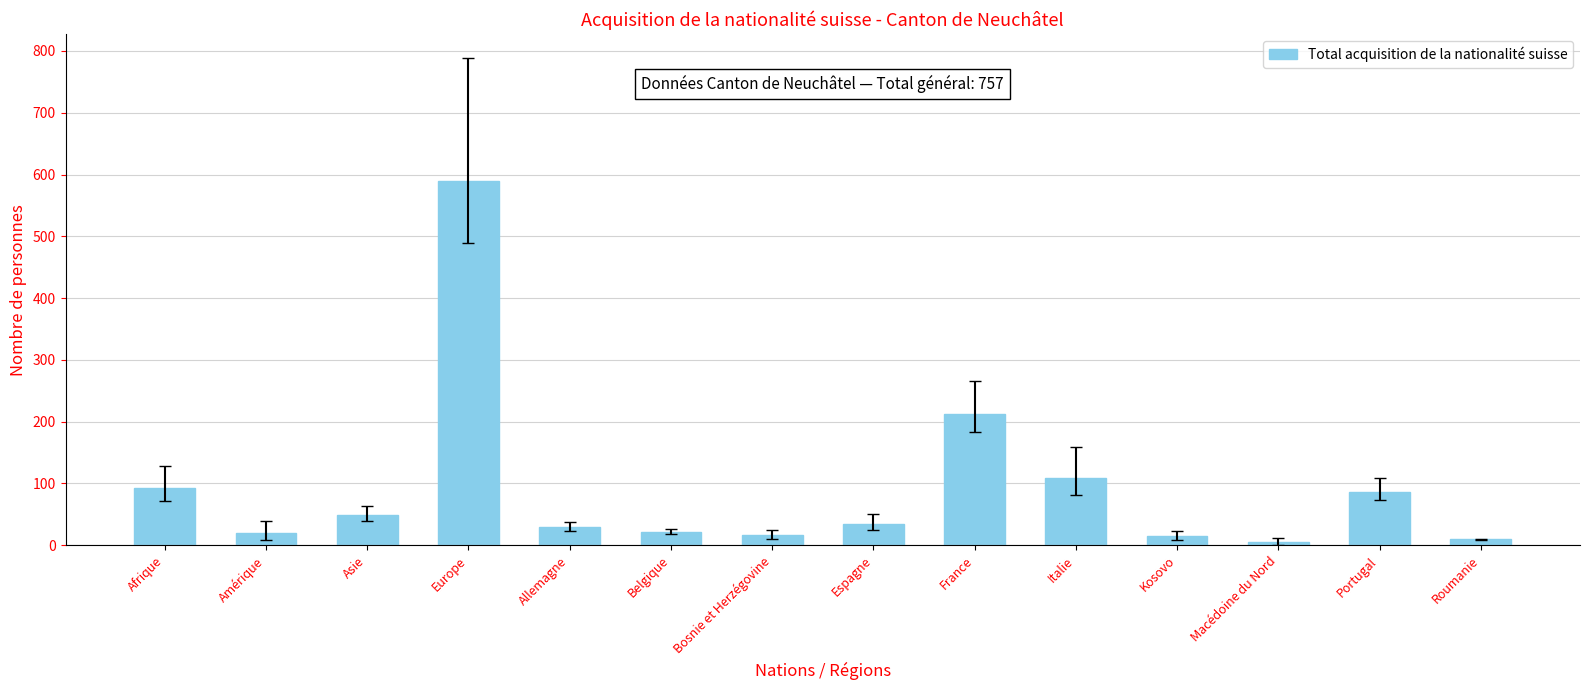

What is the value of the 14th bar from the left?

10